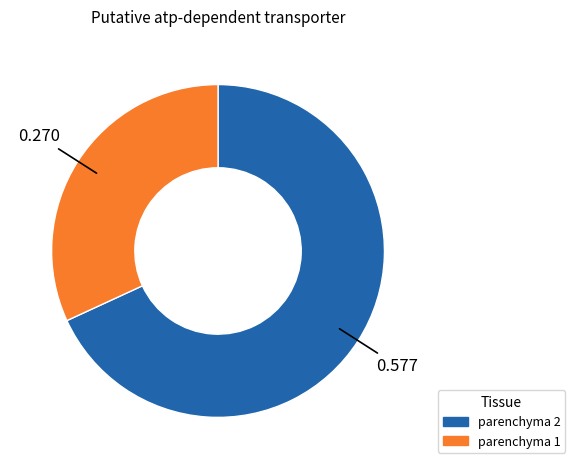

True or false: parenchyma 2 accounts for 73% of the total.

False